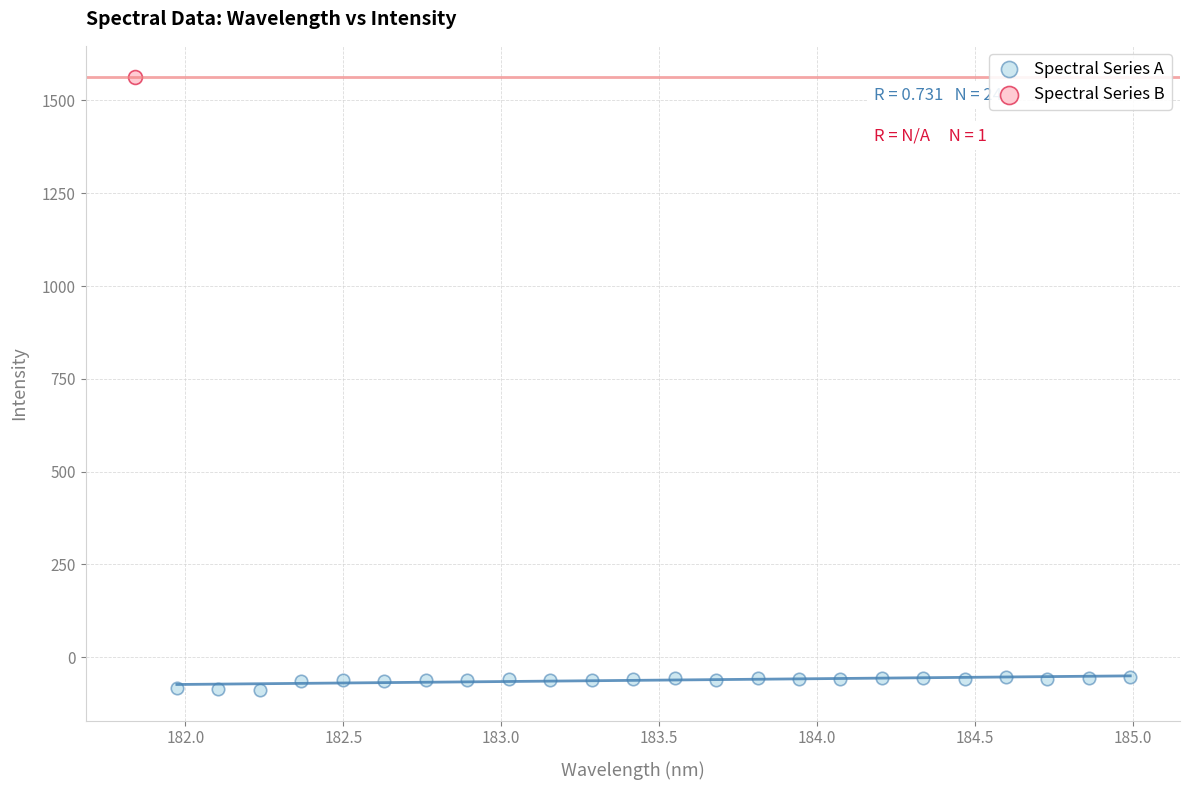

What are all the series names shown in the legend?

Spectral Series A, Spectral Series B